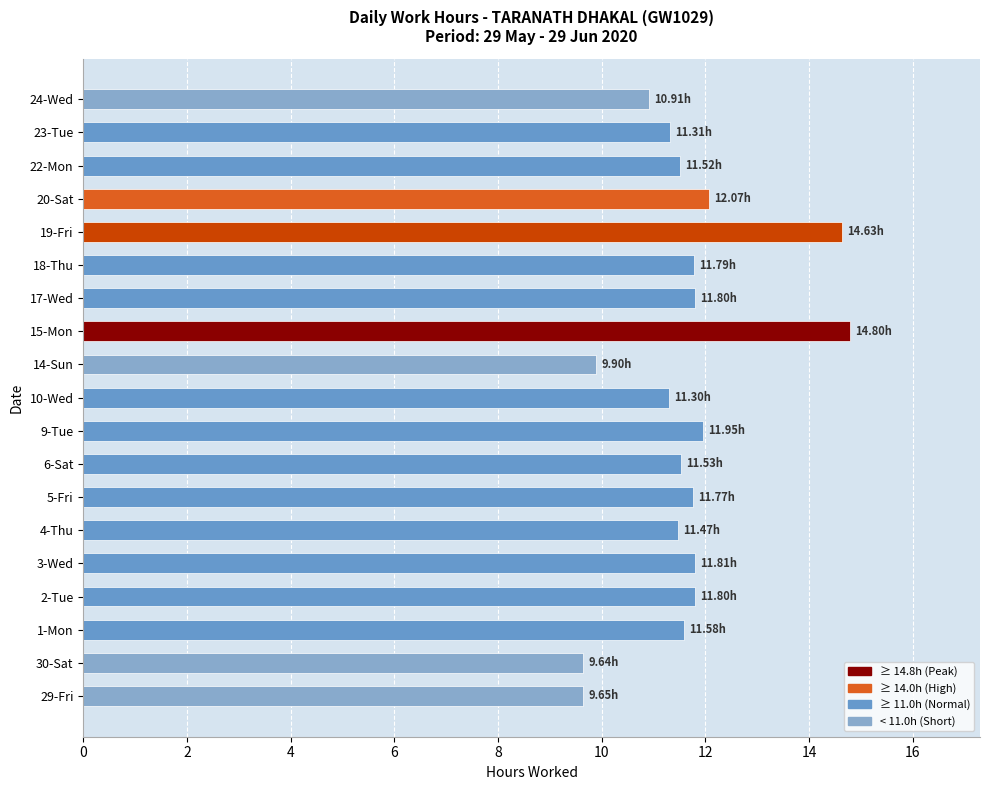

What is the sum of all values?

221.2